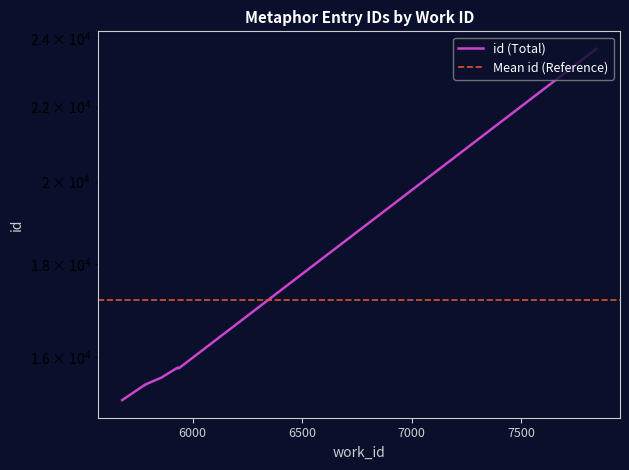

Does the chart have visible grid lines?

No